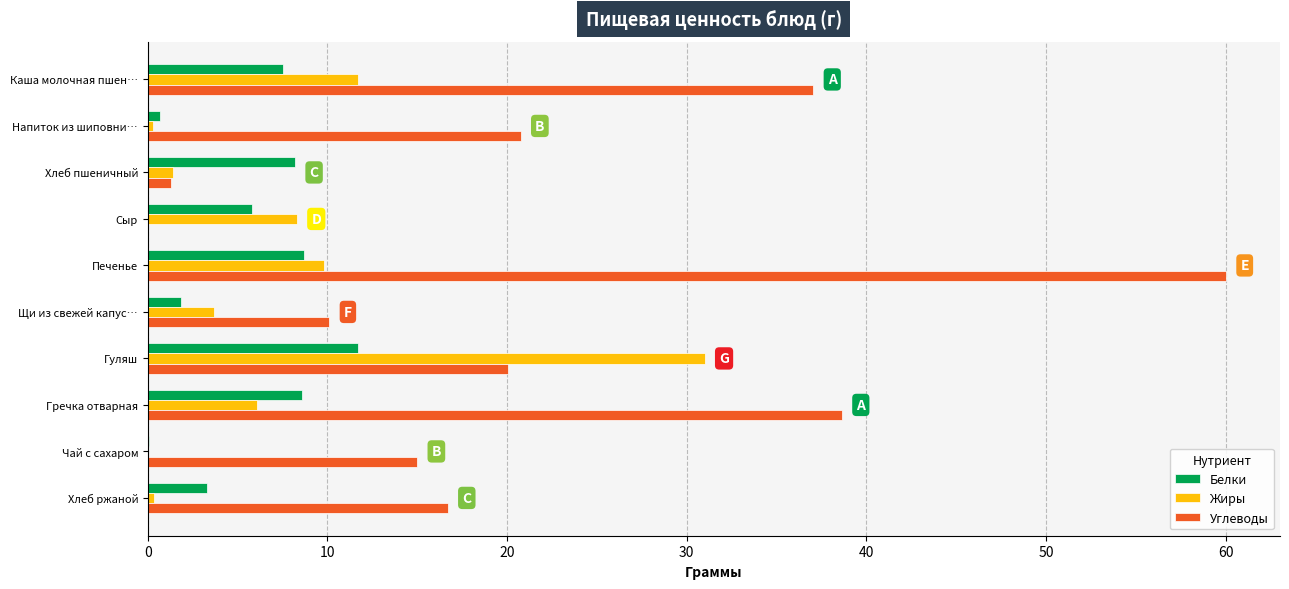

How many data points does each series have?

10